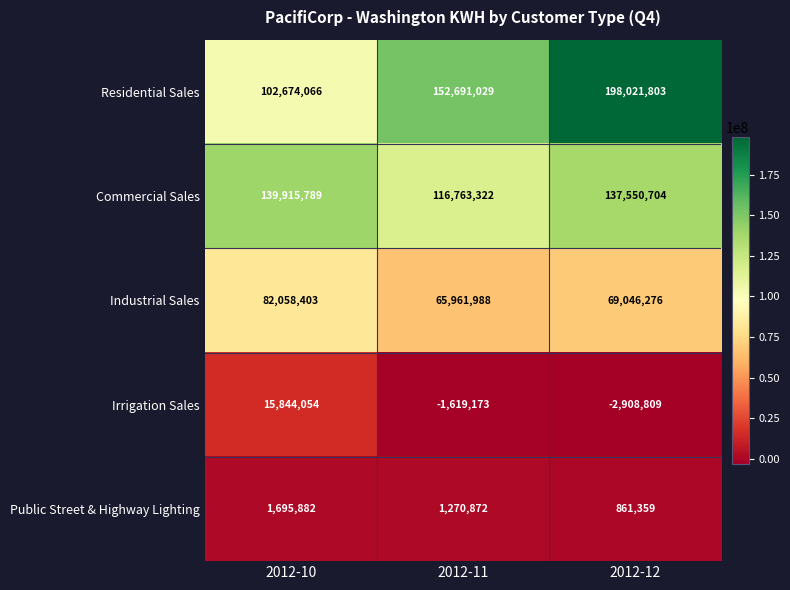

Which series has the largest total across all categories?

Residential Sales